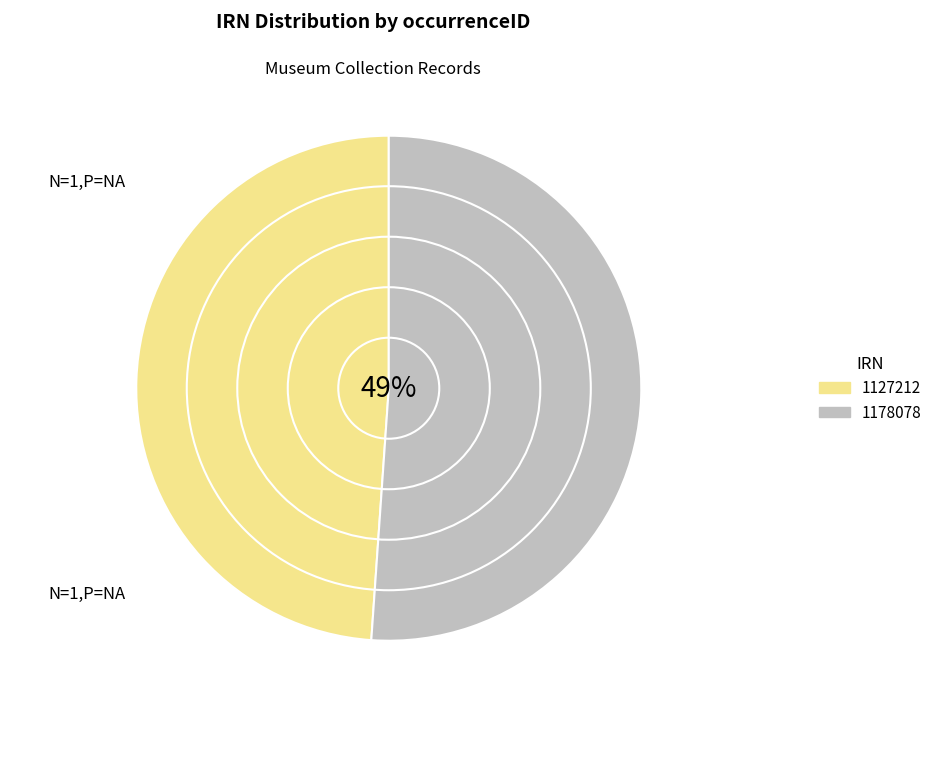

To the nearest percent, what percentage of the pie is 4073729d-d17e-4008-8620-fd2eff0abf93?

49%